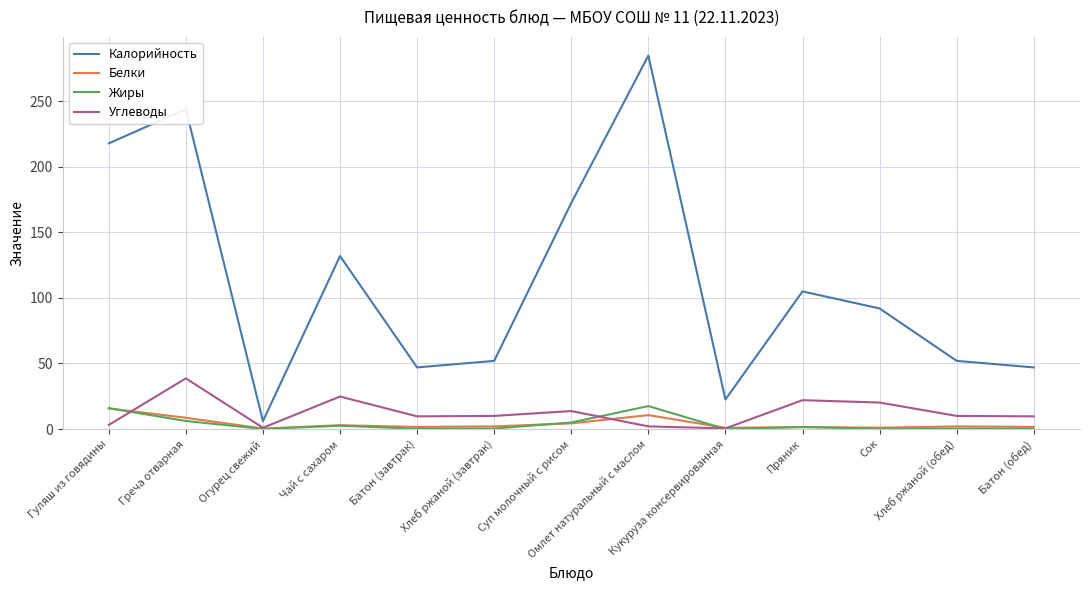

Which series has the largest total across all categories?

Калорийность